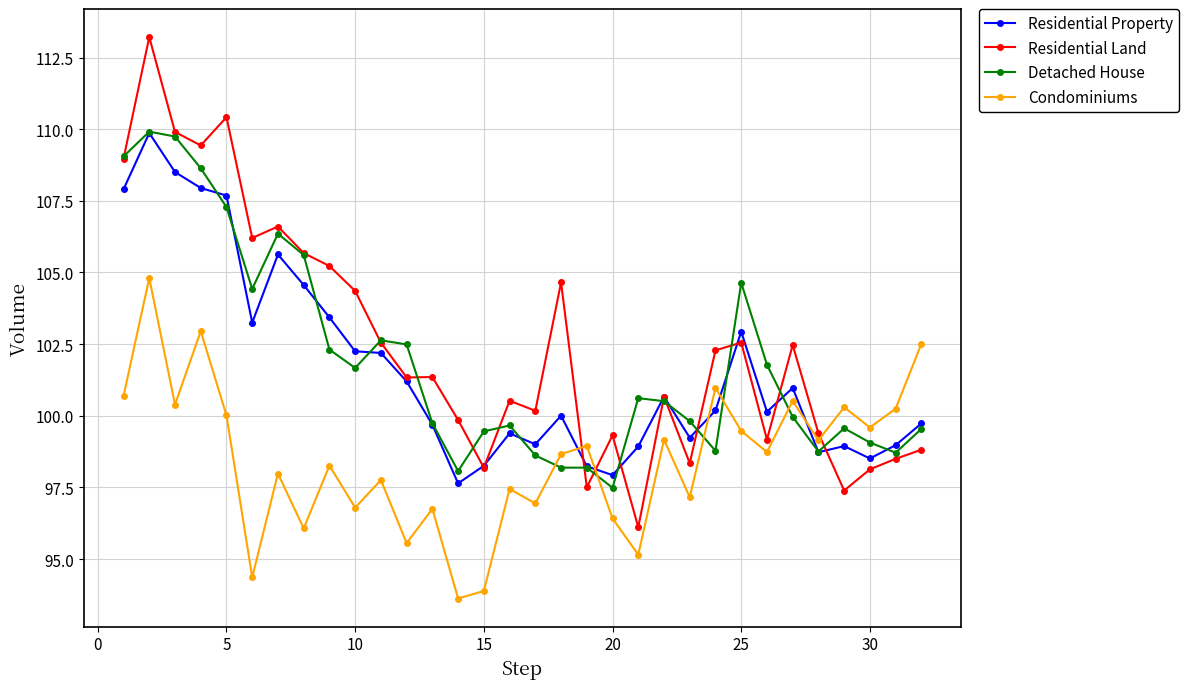

True or false: Residential Land has more than 1 interior local peaks.

True